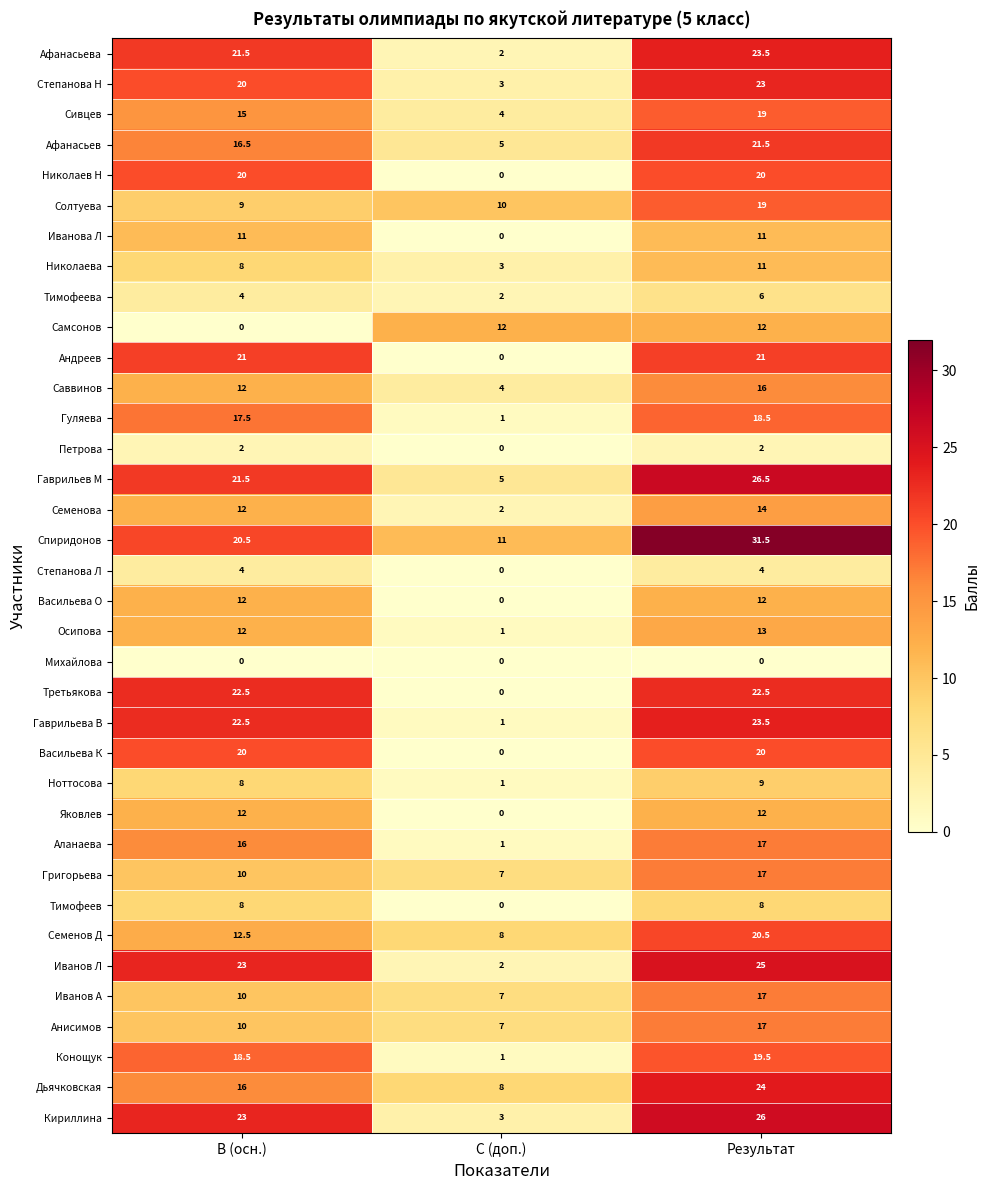

Which series changed the most between В (осн.) and С (доп.)?

Третьякова